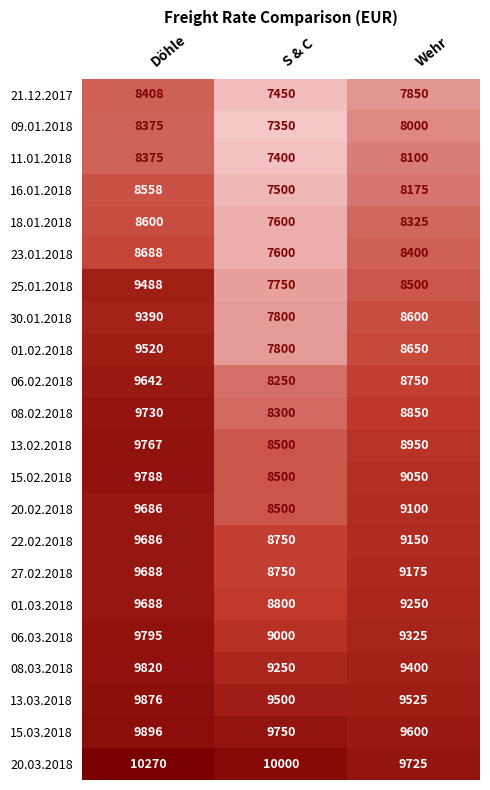

Rank the series at Wehr from highest to lowest value.

20.03.2018, 15.03.2018, 13.03.2018, 08.03.2018, 06.03.2018, 01.03.2018, 27.02.2018, 22.02.2018, 20.02.2018, 15.02.2018, 13.02.2018, 08.02.2018, 06.02.2018, 01.02.2018, 30.01.2018, 25.01.2018, 23.01.2018, 18.01.2018, 16.01.2018, 11.01.2018, 09.01.2018, 21.12.2017